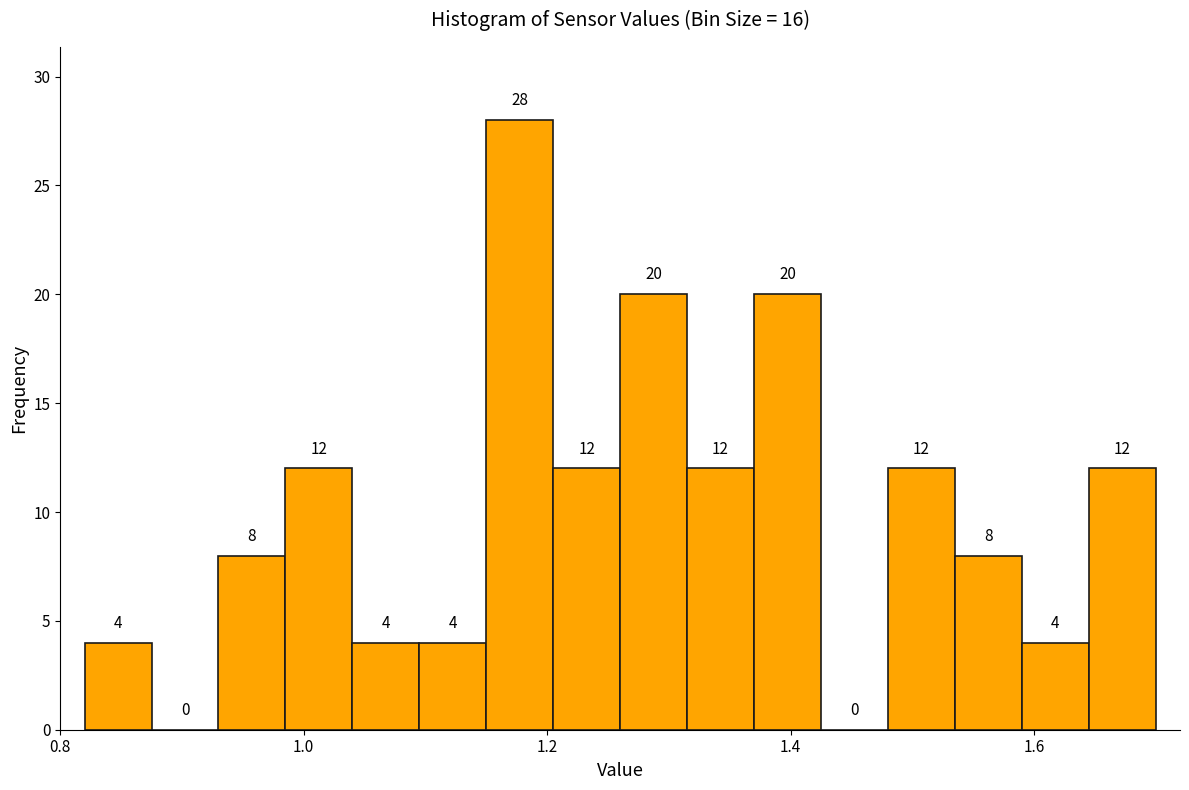

Around what value on the x-axis is the tallest bar? Give the approximate position of its centre, as read against the axis.

1.18